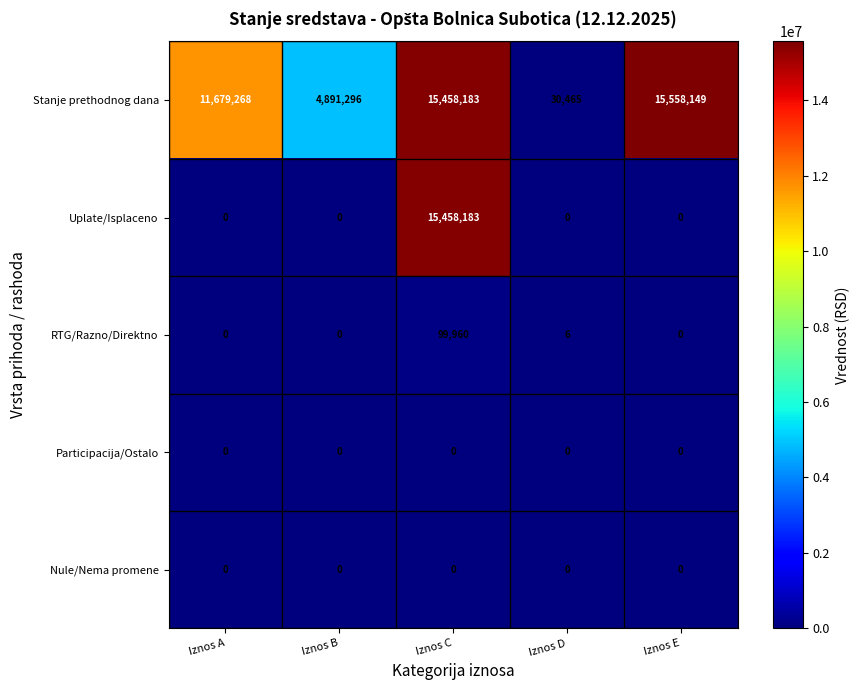

Reading left to right, transcribe all the data shown in this chart.

Stanje prethodnog dana: Iznos A=11679268	Iznos B=4891296	Iznos C=15458183	Iznos D=30465	Iznos E=15558149
Uplate/Isplaceno: Iznos A=0	Iznos B=0	Iznos C=15458183	Iznos D=0	Iznos E=0
RTG/Razno/Direktno: Iznos A=0	Iznos B=0	Iznos C=99960	Iznos D=6	Iznos E=0
Participacija/Ostalo: Iznos A=0	Iznos B=0	Iznos C=0	Iznos D=0	Iznos E=0
Nule/Nema promene: Iznos A=0	Iznos B=0	Iznos C=0	Iznos D=0	Iznos E=0